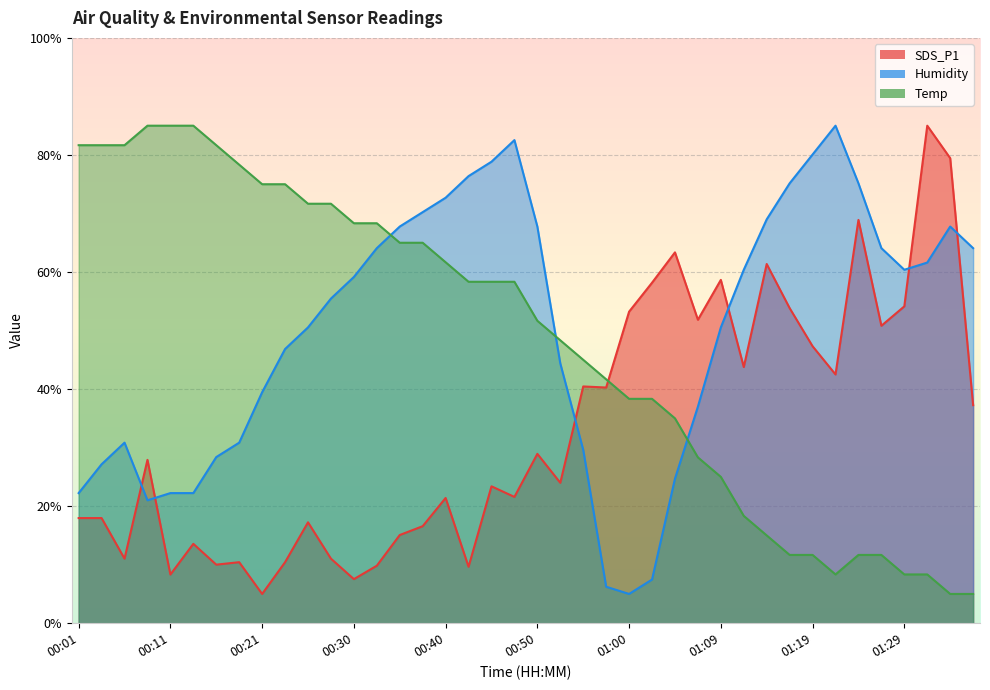

The value of Humidity at 00:18 is 14.4. True or false?

False